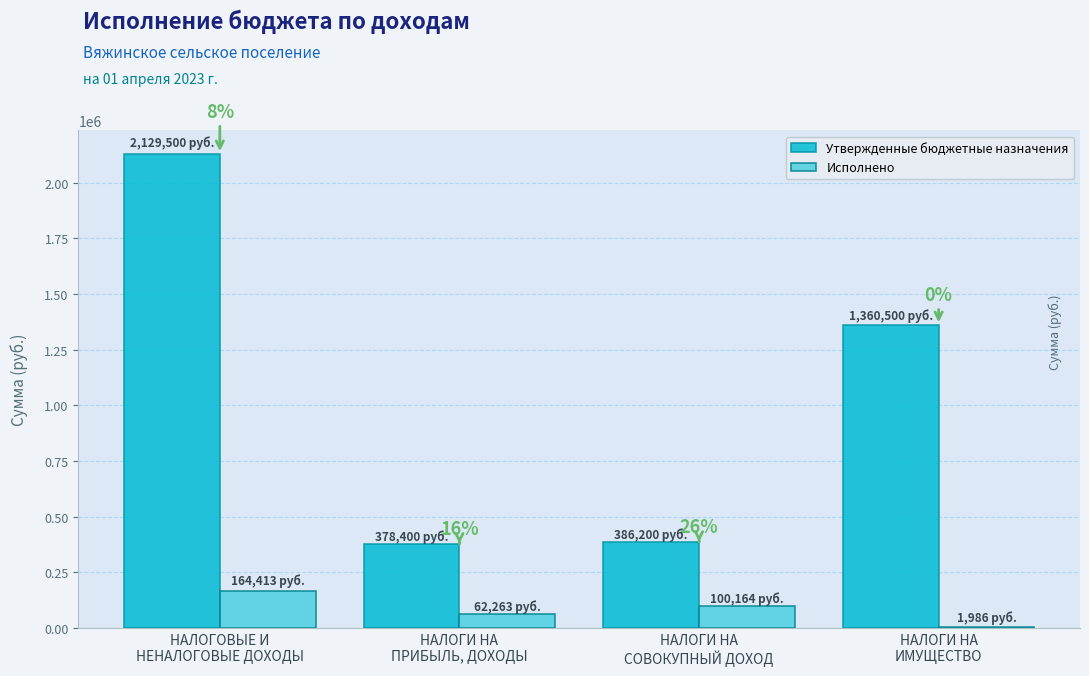

At НАЛОГОВЫЕ И
НЕНАЛОГОВЫЕ ДОХОДЫ, list the series in order from smallest to largest.

Исполнено, Утвержденные бюджетные назначения